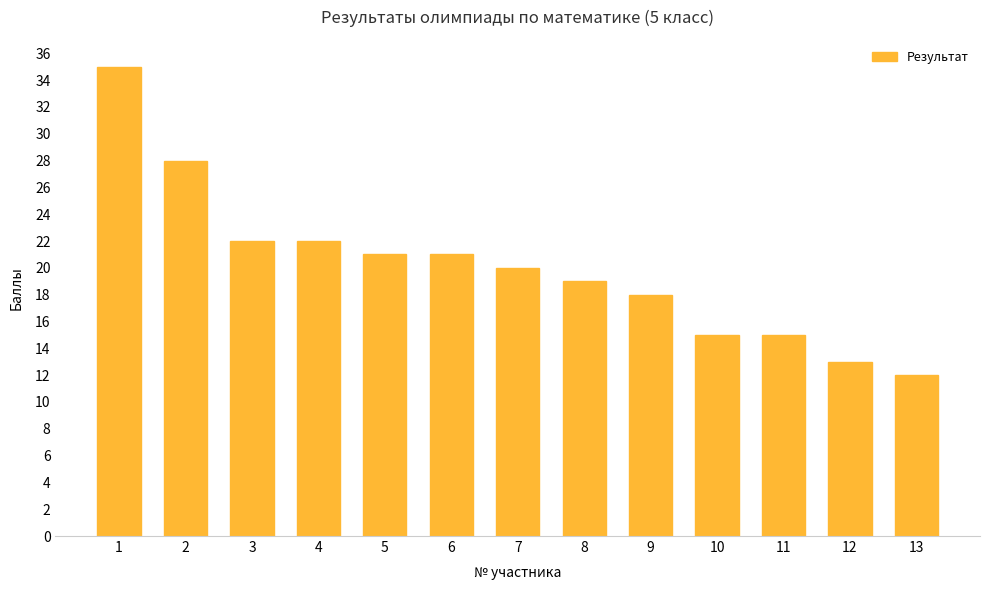

Is it true that the value at 1 is 11?

False